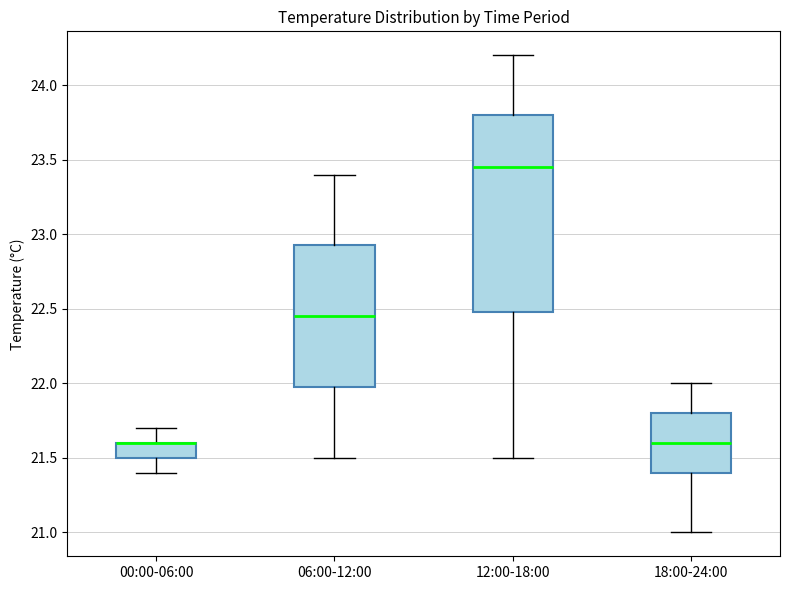

Comparing the boxes themselves (not the whiskers), which one is the tallest?

12:00-18:00